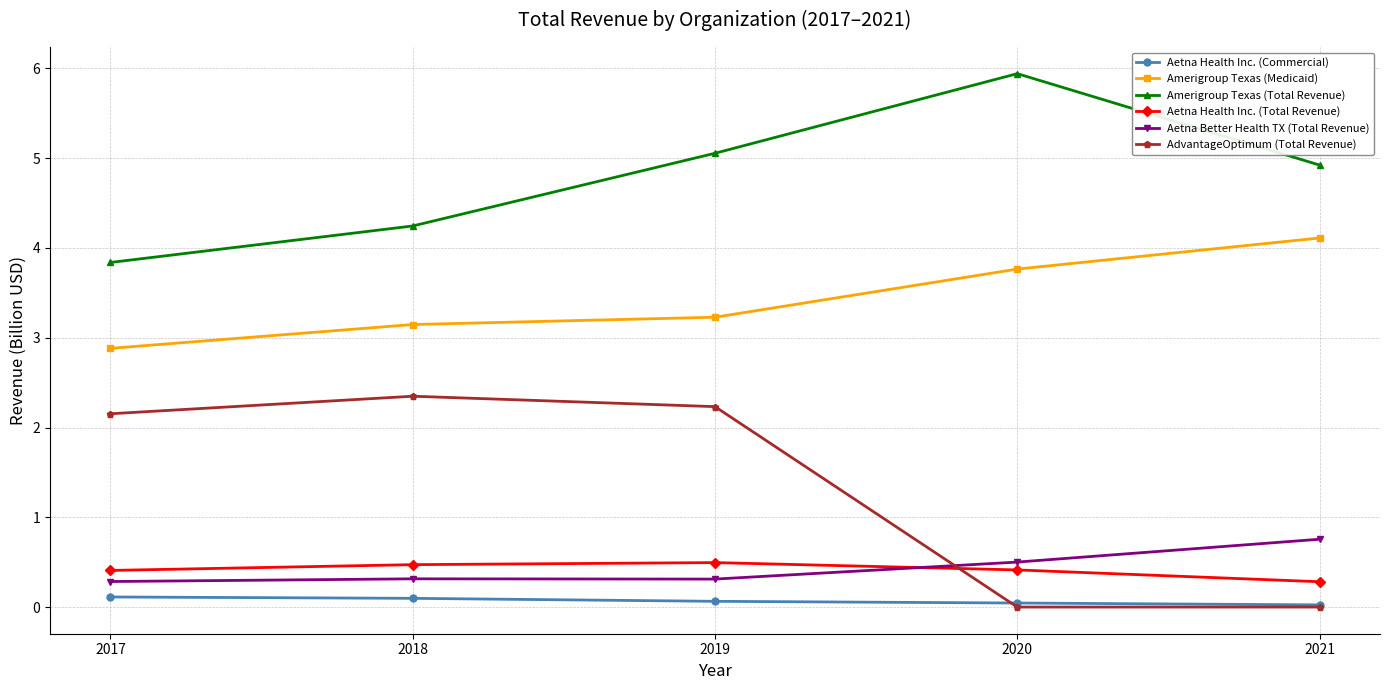

At which category is the sum across all series the highest?

2019